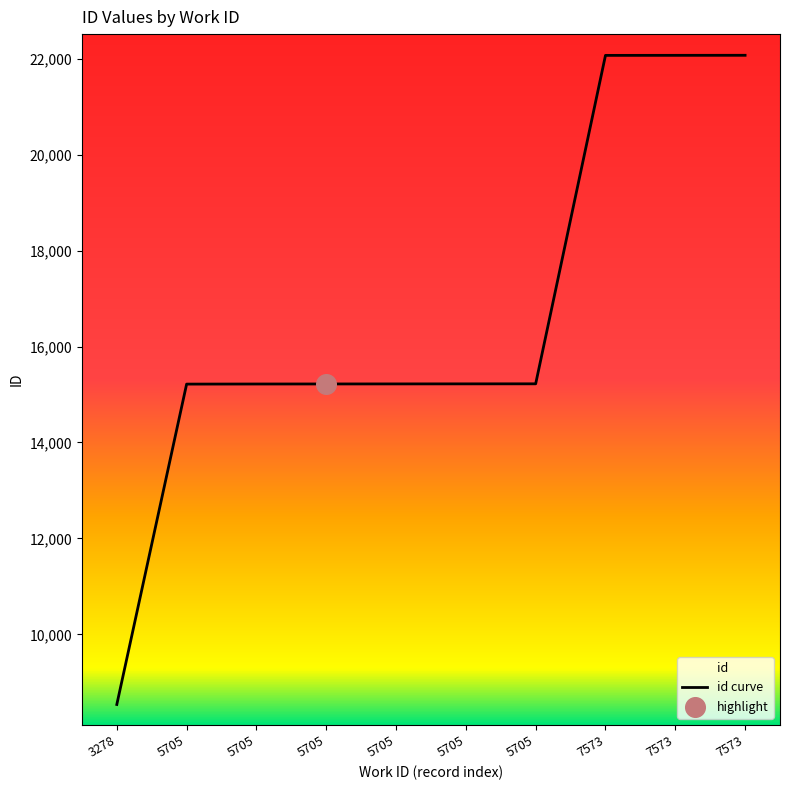

Which has a higher value, 7573 or 3278?

7573